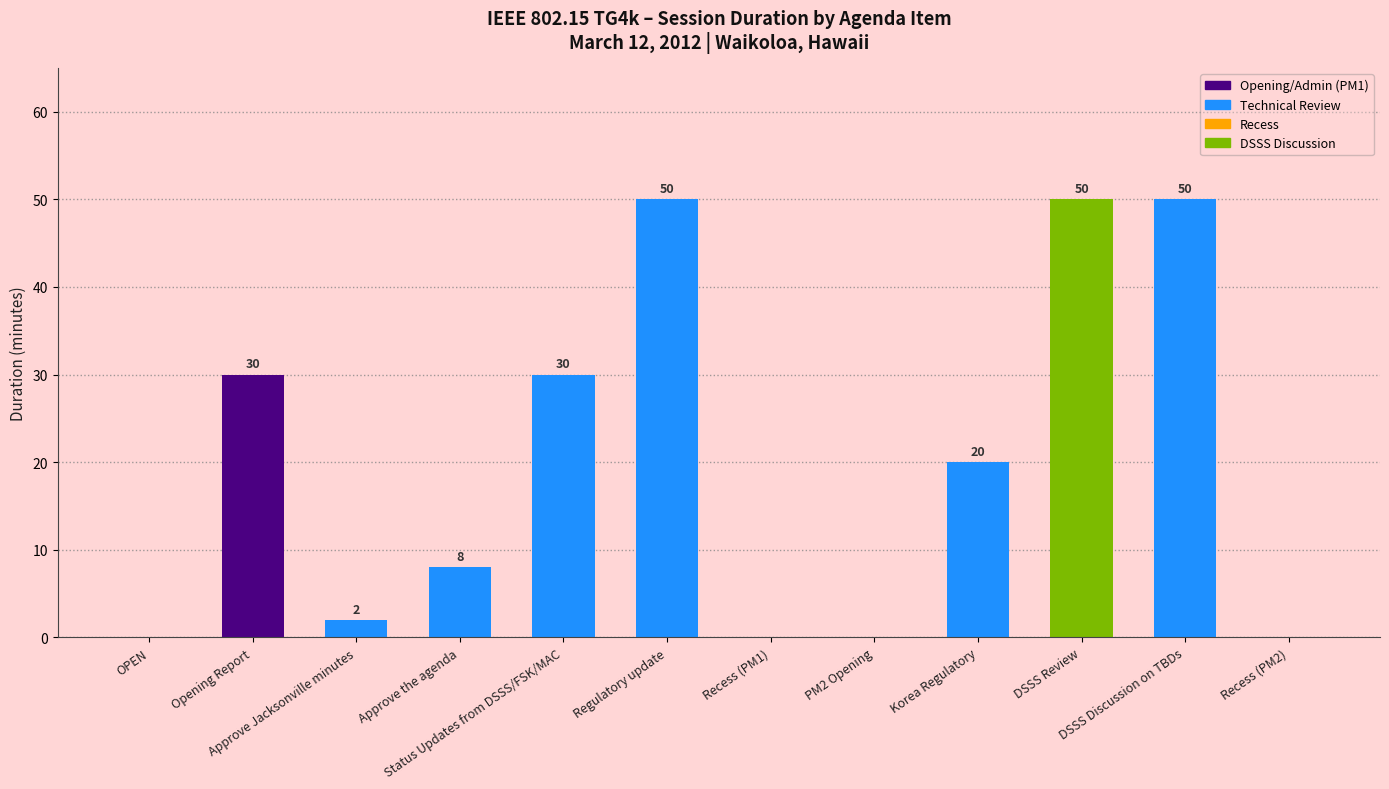

What is the maximum value shown in the chart?

50